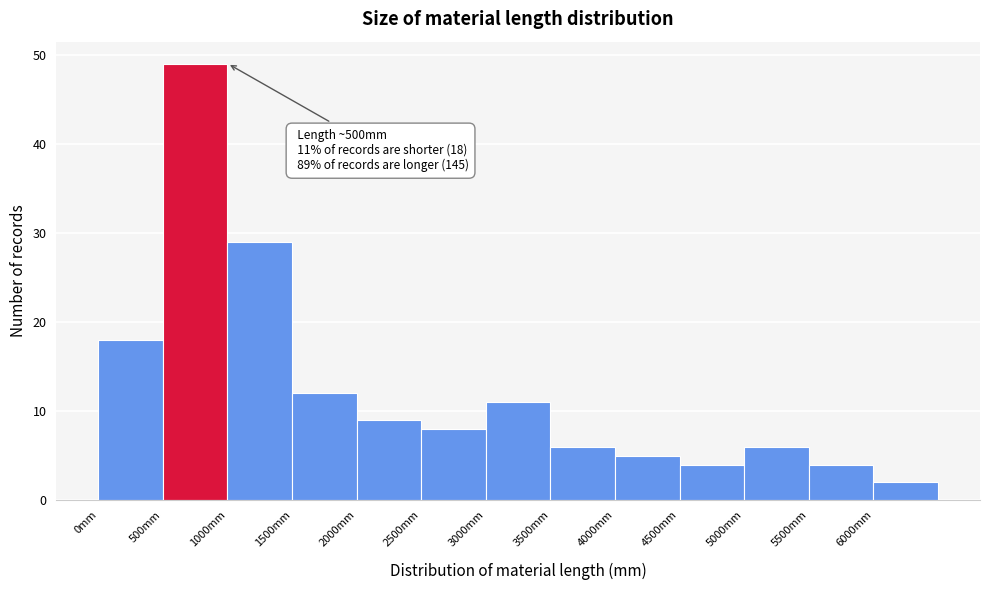

Which range on the x-axis has the tallest bar?

500 to 1000